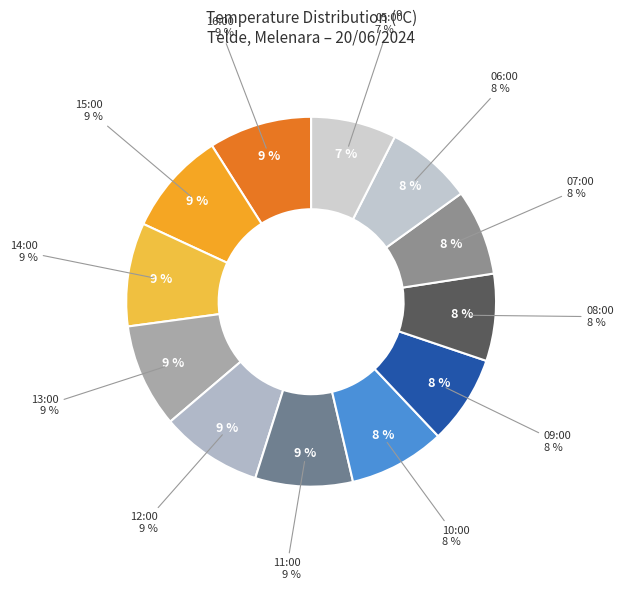

Which has a higher value, 12:00 or 10:00?

12:00